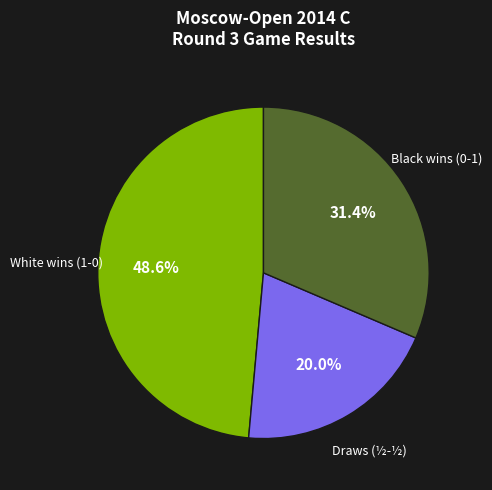

How many segments does this pie chart have?

3